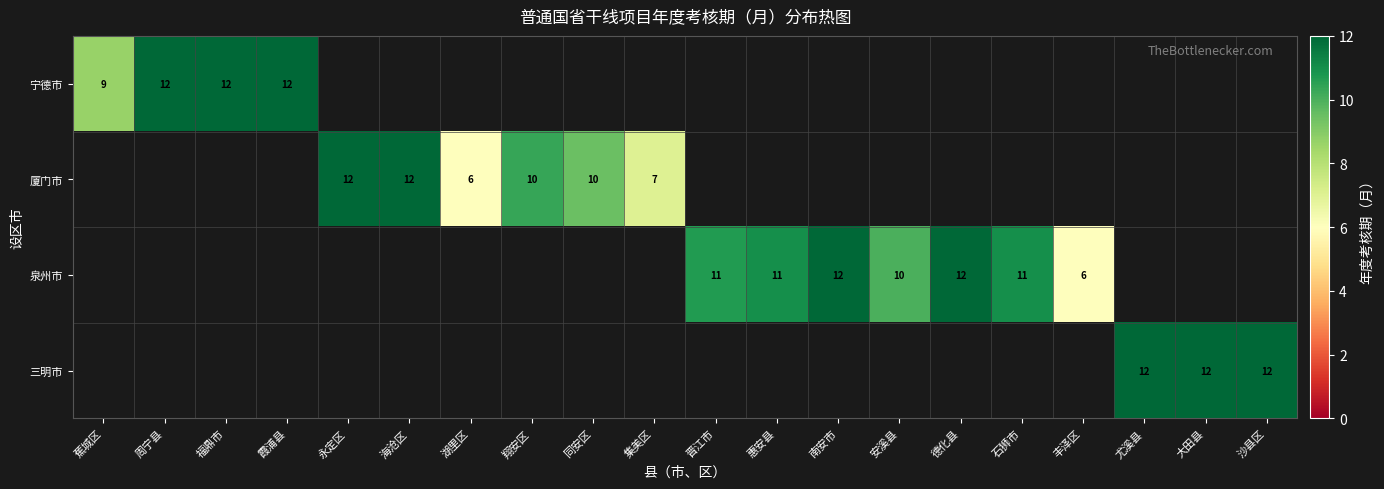

What is the maximum value shown in the chart?

12.0